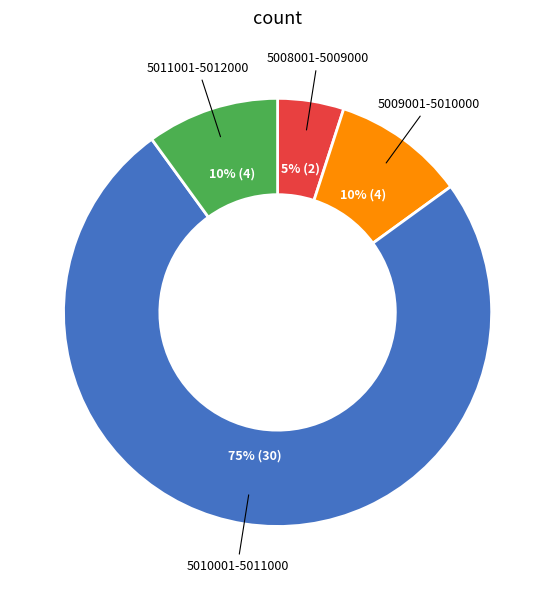

To the nearest percent, what is the average slice percentage?

25%